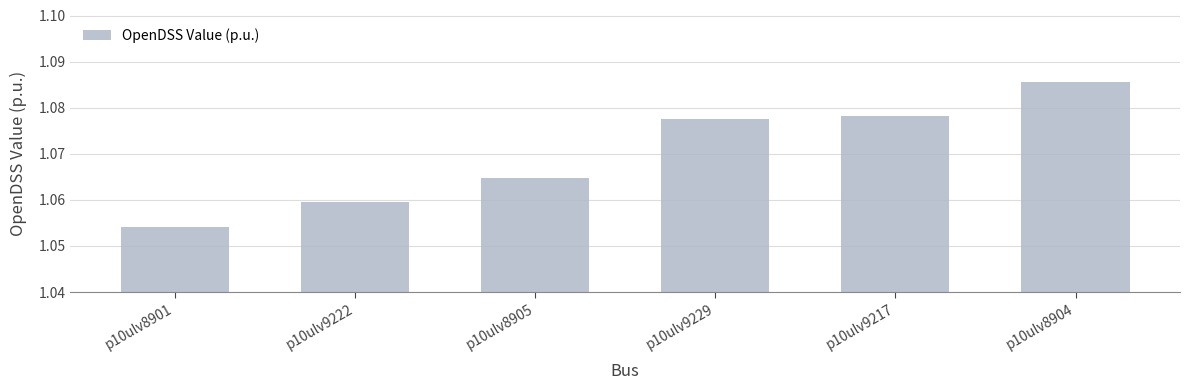

Count the values in the range 1 to 2.

6